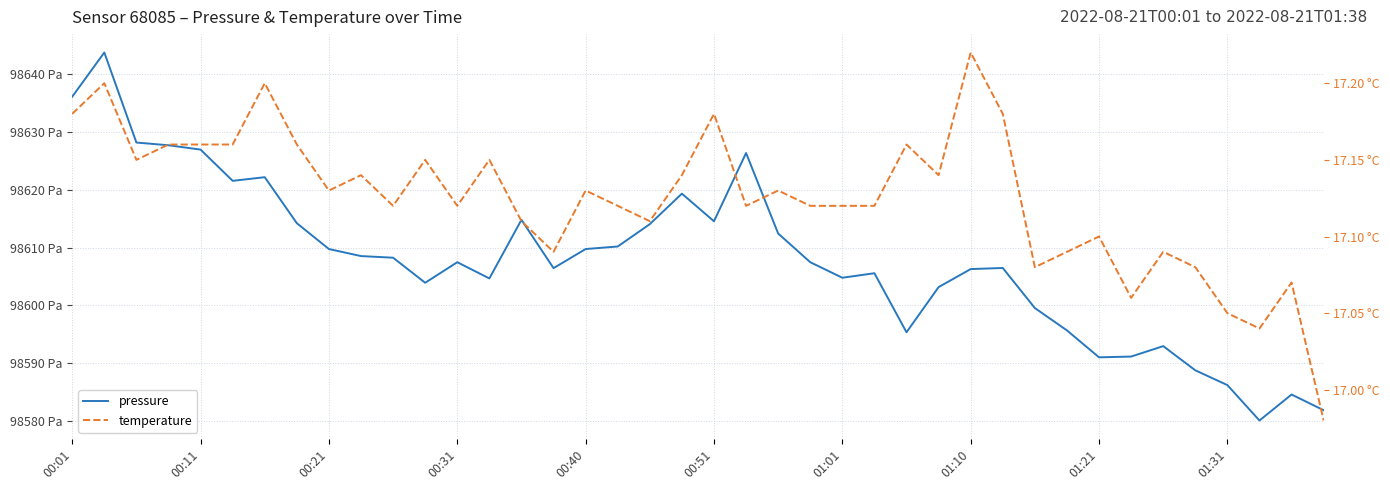

The pressure series shows 98610.2 at 17. True or false?

True